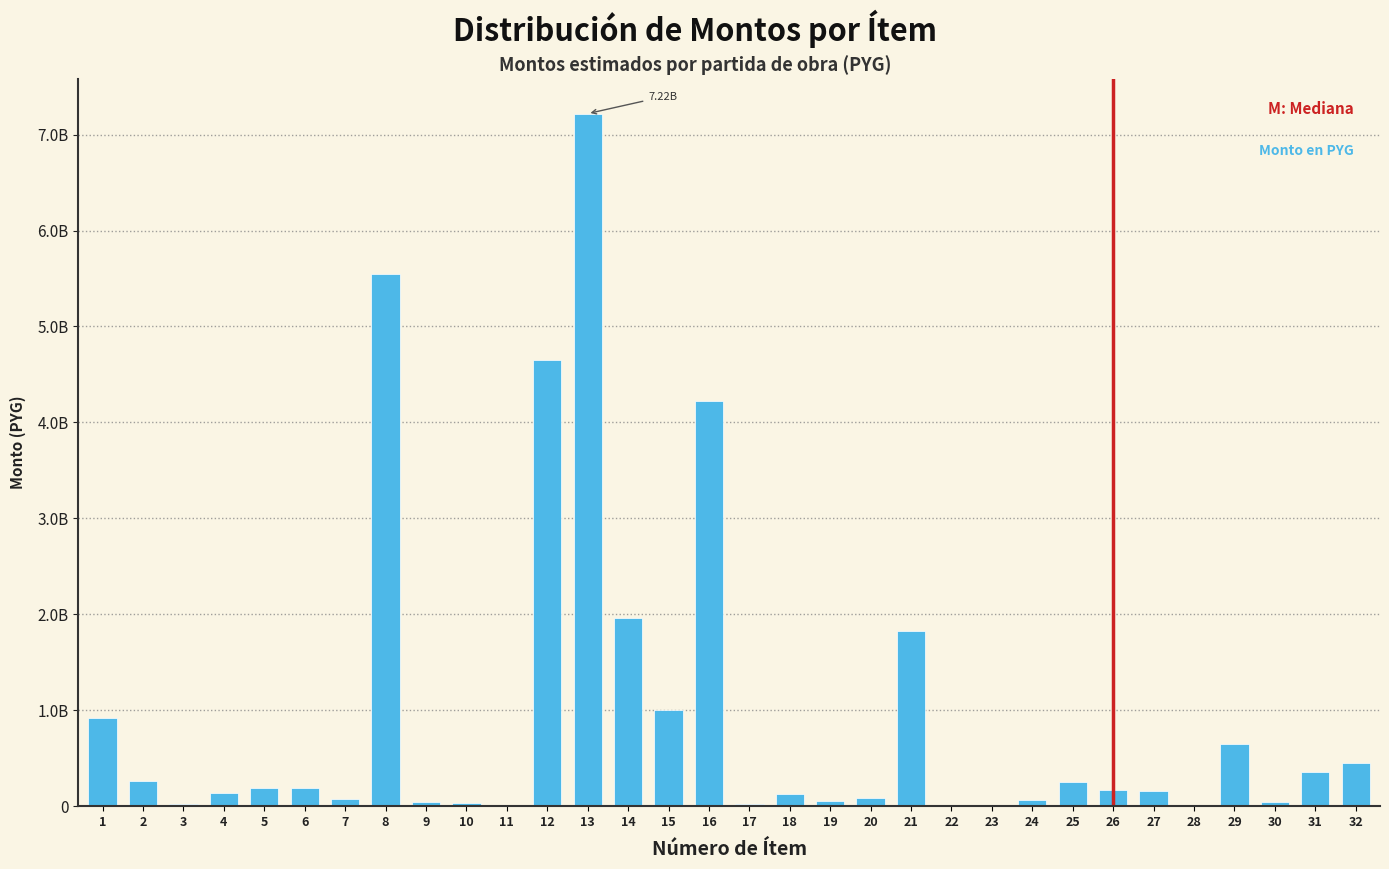

Are the bars horizontal?

No